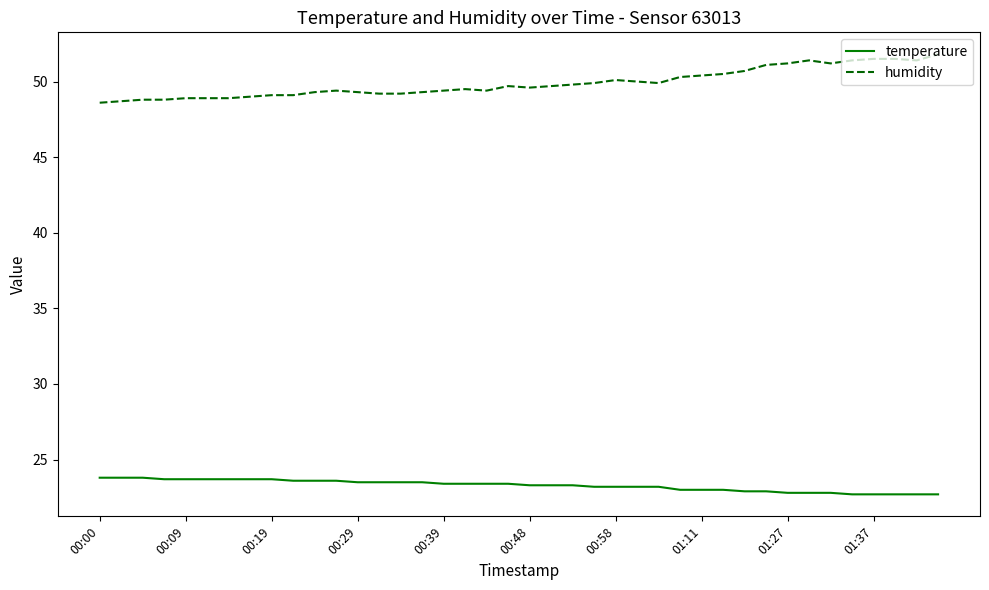

True or false: temperature and humidity cross at least once.

False